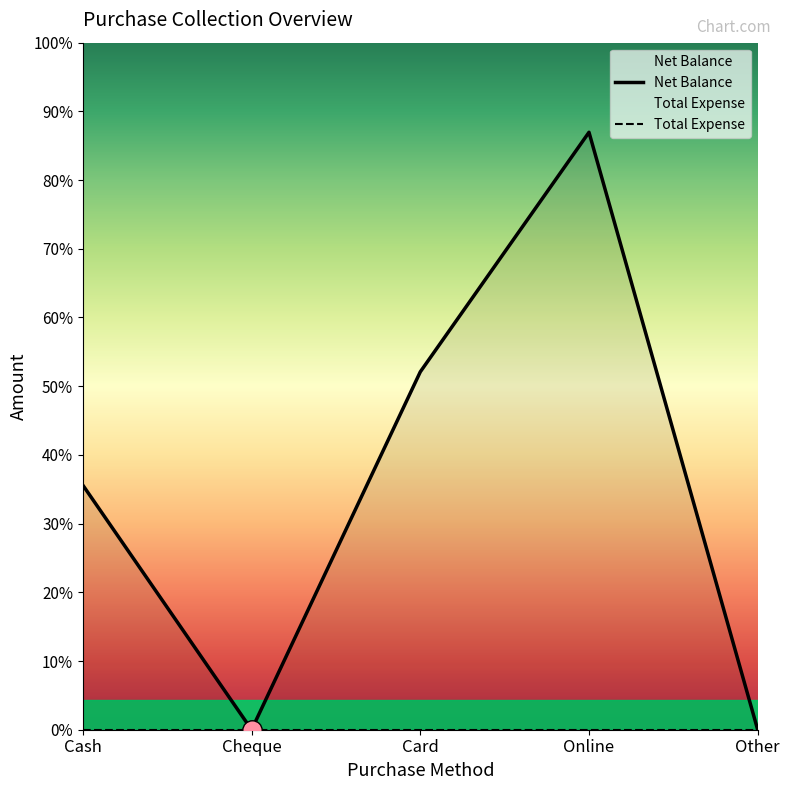

At how many categories does at least one series exceed 615?

3